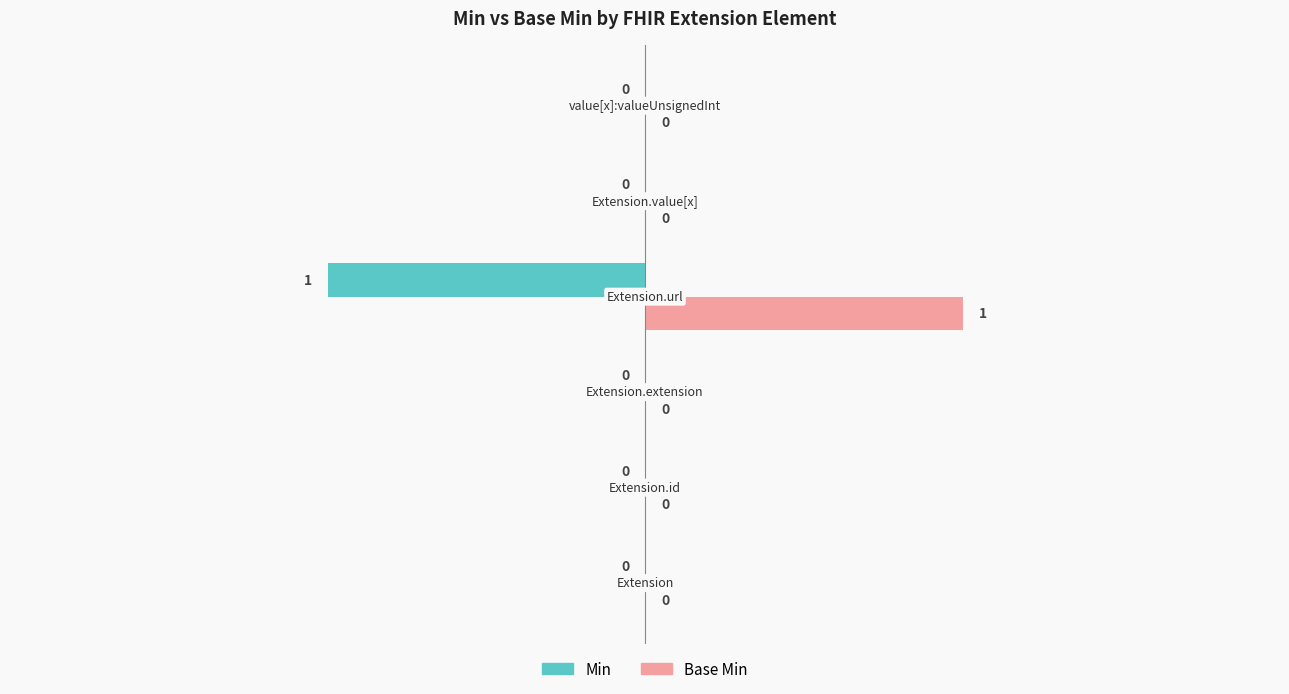

Count the Min values in the range 0 to 1.

5